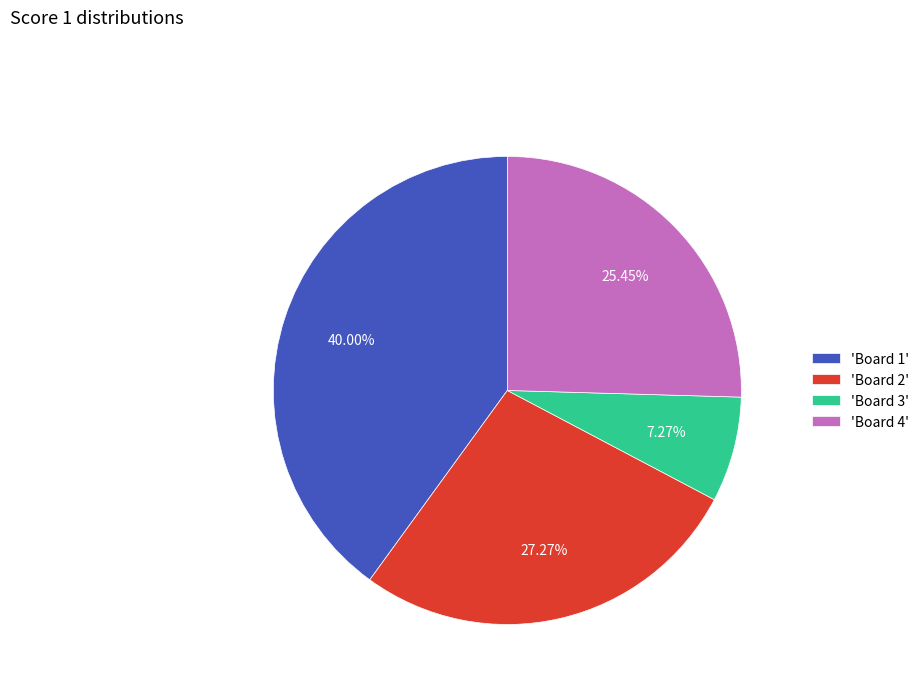

Which has a higher value, 'Board 1' or 'Board 2'?

'Board 1'